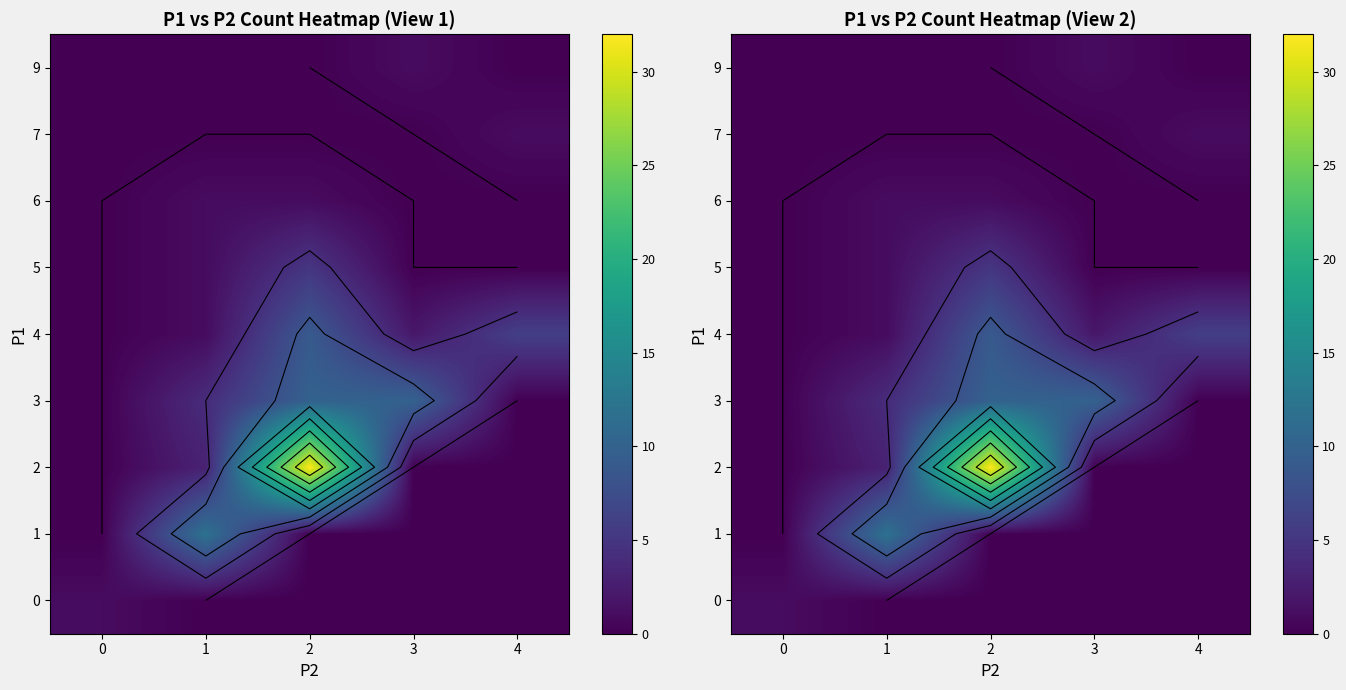

What is the sum of all 9 values?

1